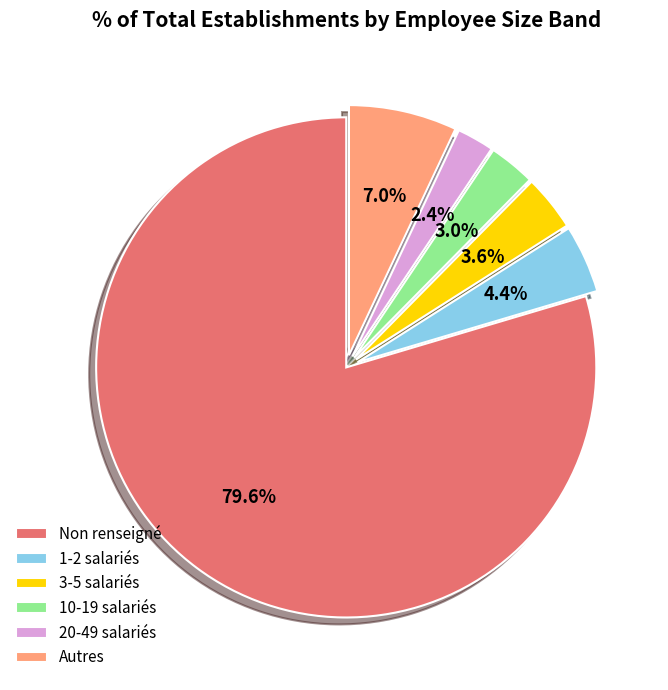

To the nearest percent, what is the average slice percentage?

17%